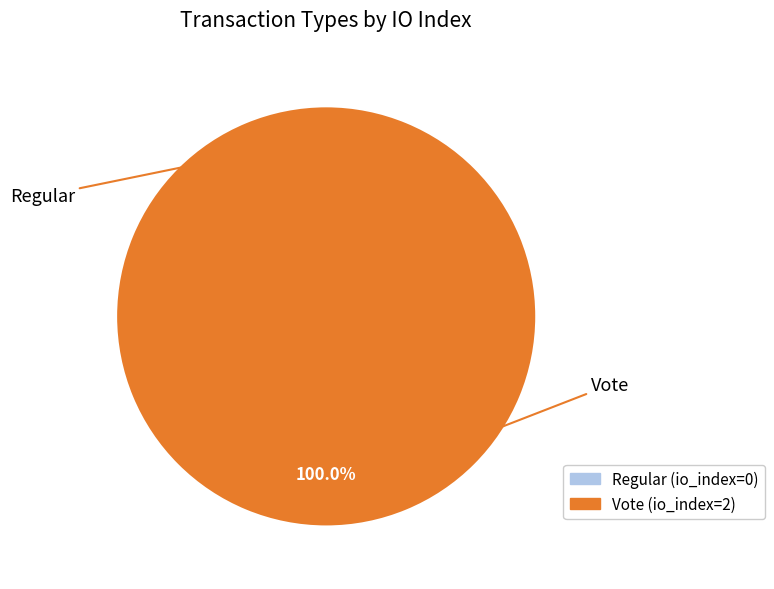

What is the change in value from Regular to Vote?

+2